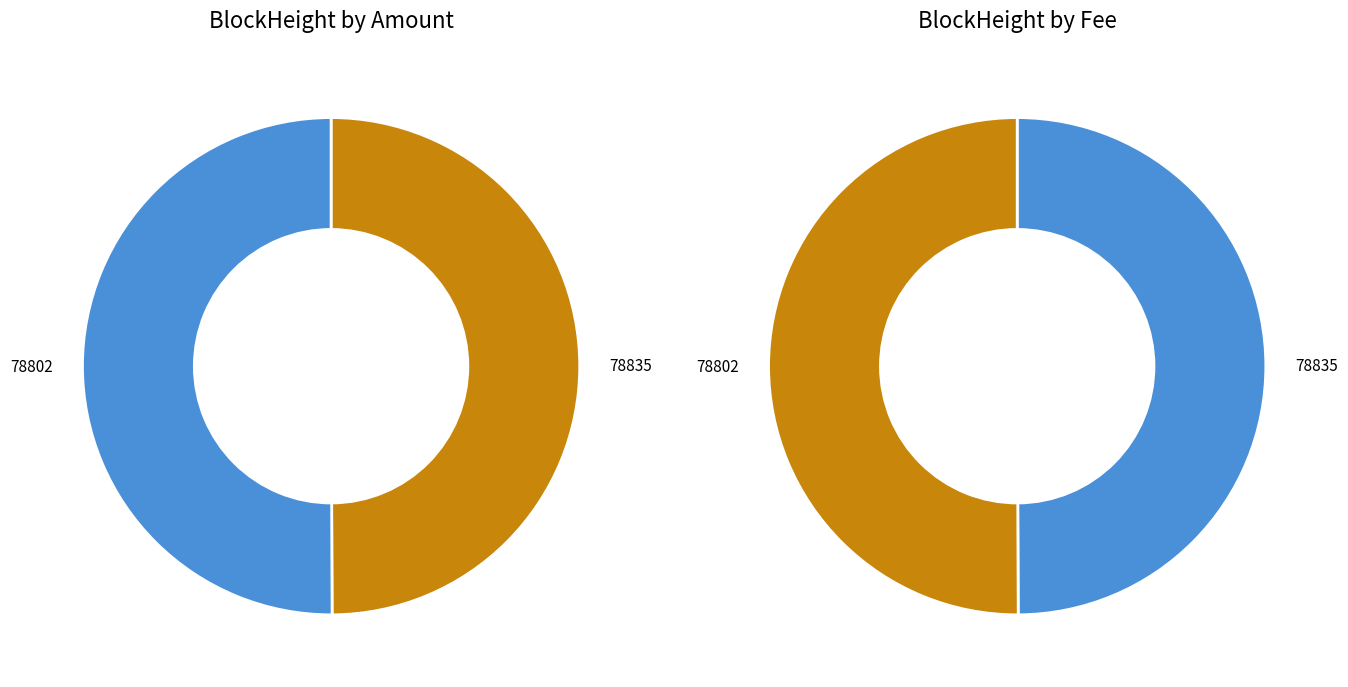

Rank the categories by value from lowest to highest.

78835, 78802